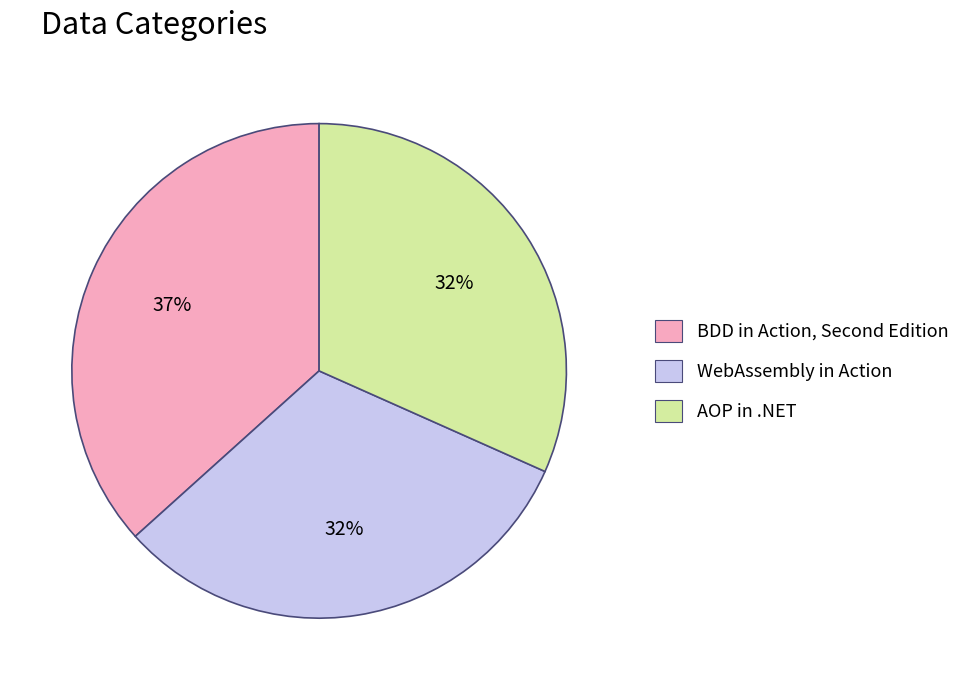

Does WebAssembly in Action account for over 50% of the chart?

No